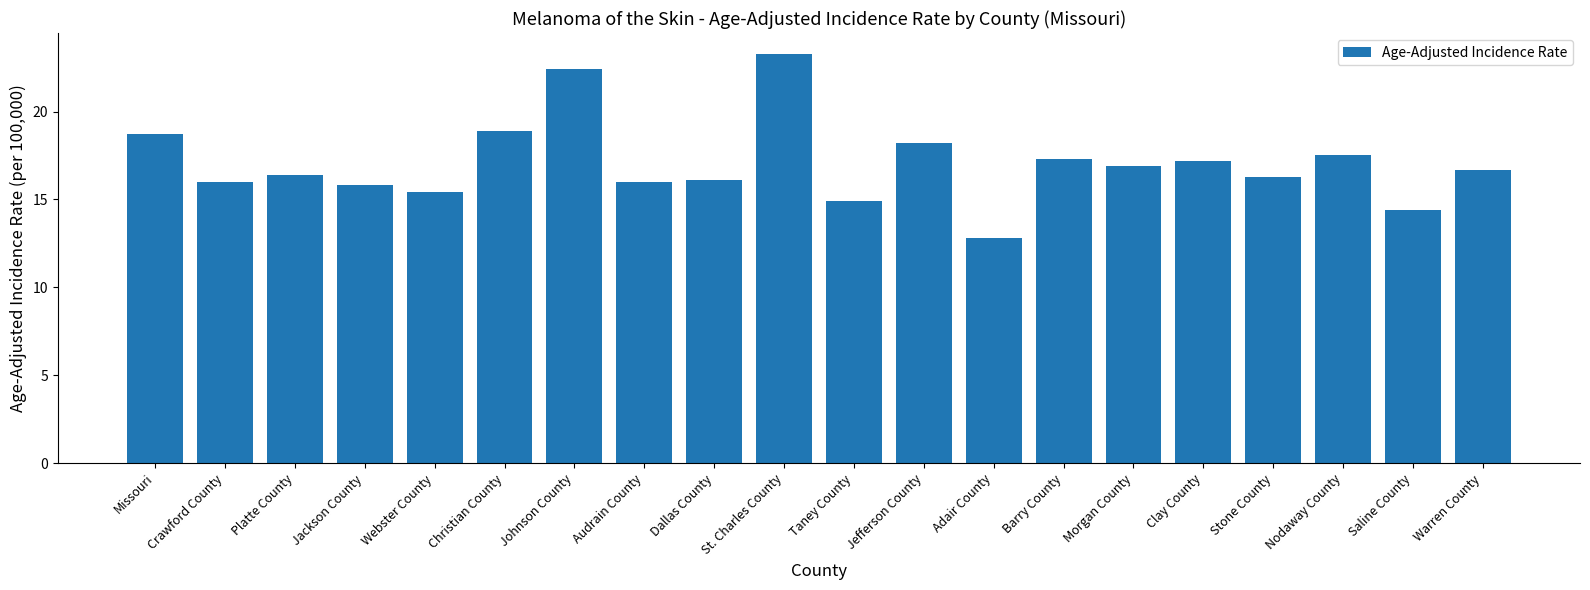

True or false: the data shows 16.3 at Stone County.

True